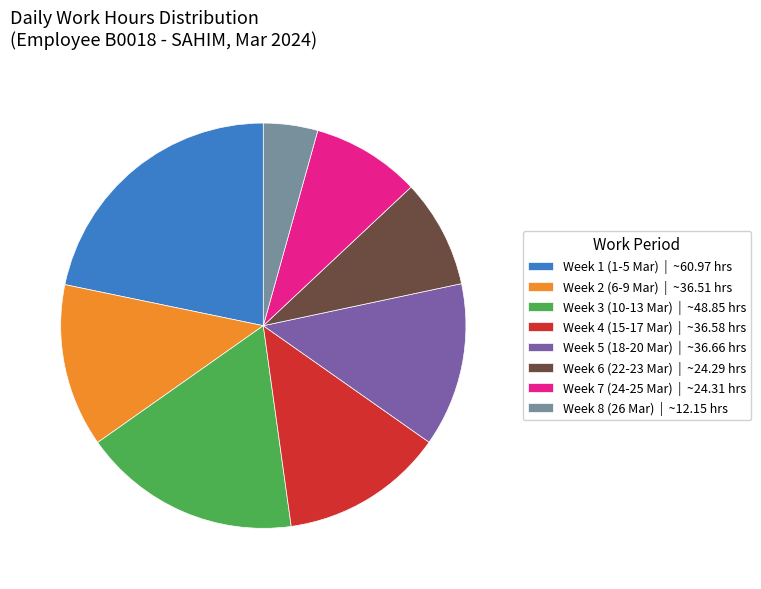

What is the smallest slice in the pie chart?

Week 8 (26 Mar) | ~12.15 hrs